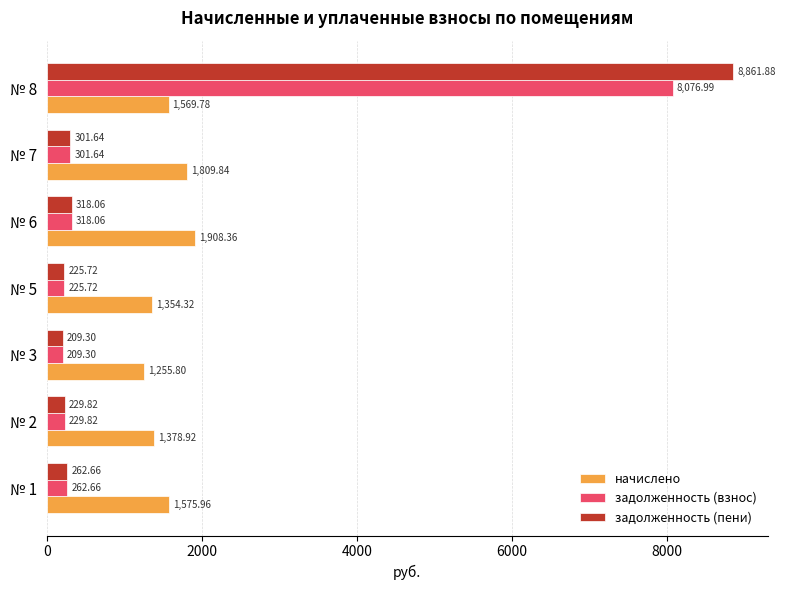

Which series changed the most between № 1 and № 7?

начислено